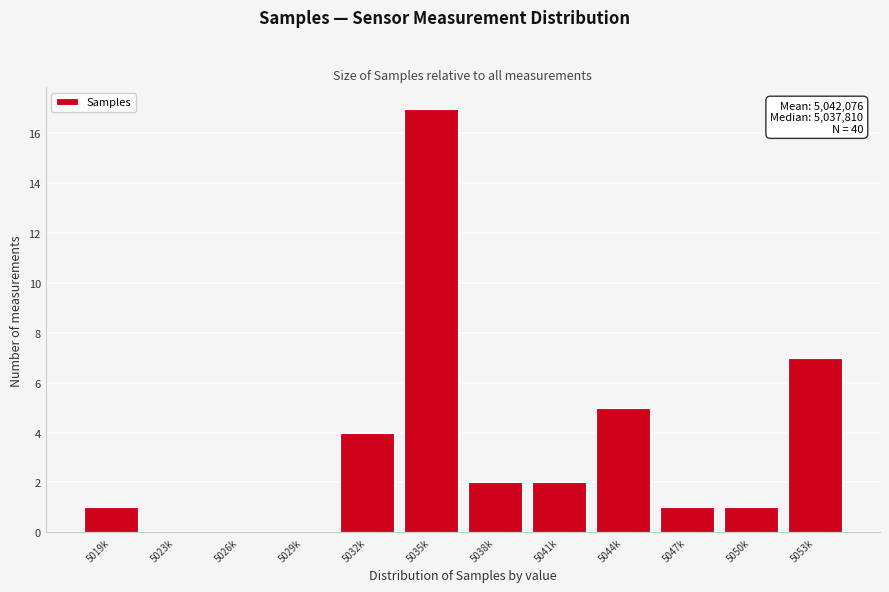

Reading left to right, what are all the values shown in this chart?

5019k=1	5023k=0	5026k=0	5029k=0	5032k=4	5035k=17	5038k=2	5041k=2	5044k=5	5047k=1	5050k=1	5053k=7